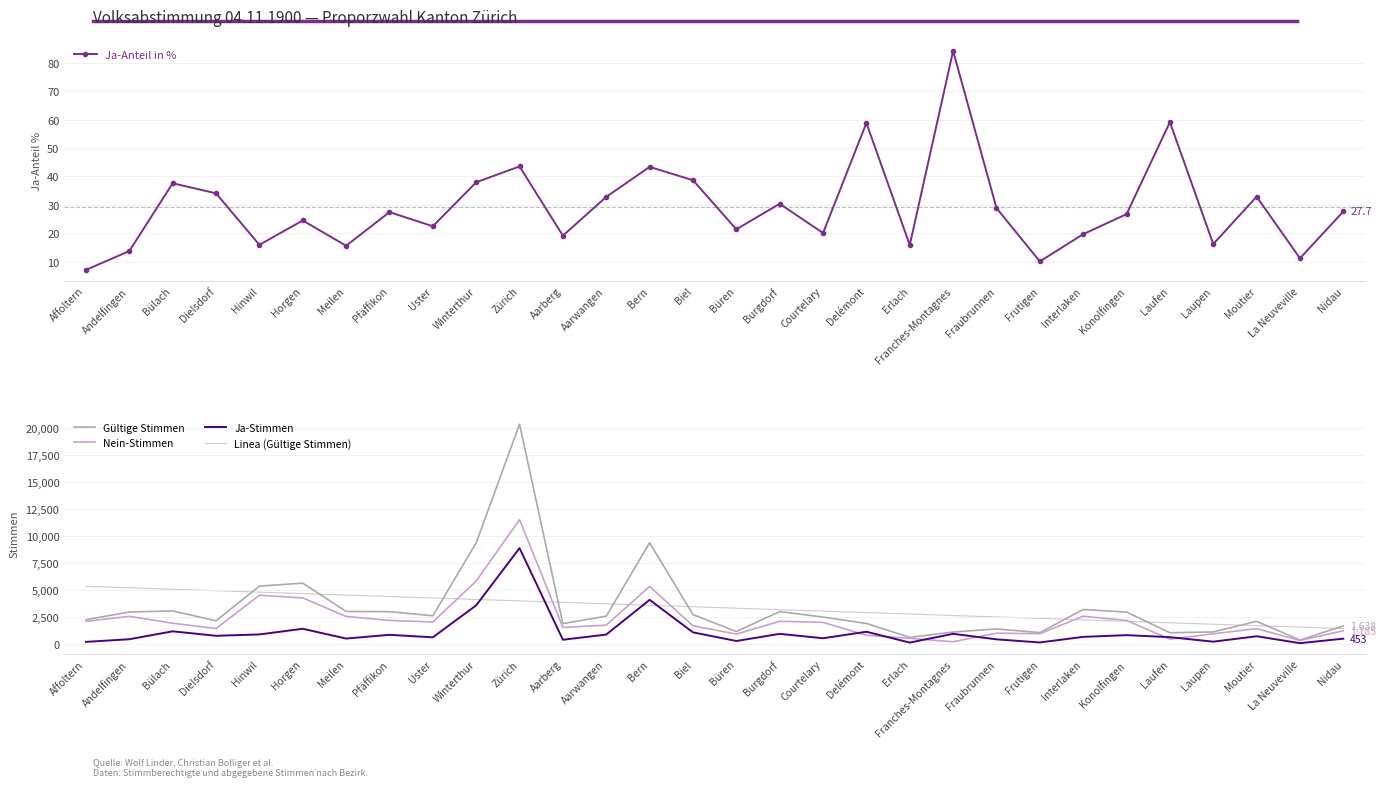

The Ja-Anteil in % series shows 10.4 at Affoltern. True or false?

False